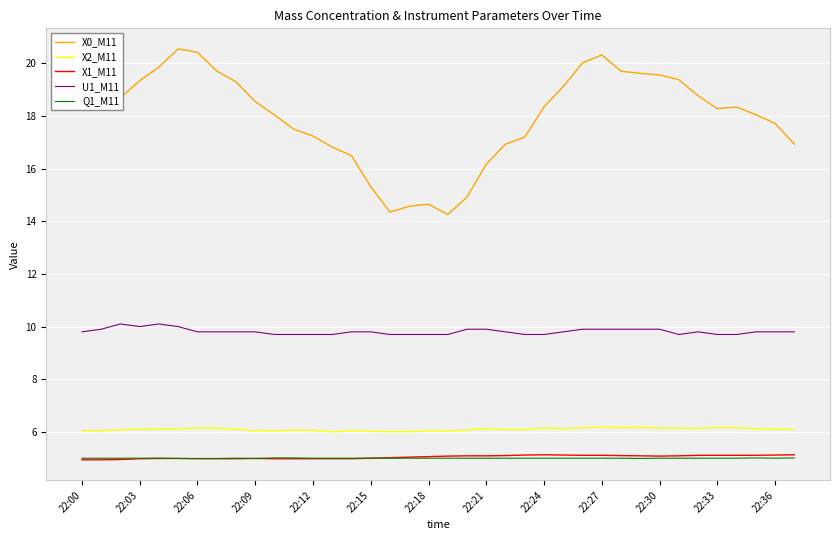

What is the minimum value shown in the chart?

4.9